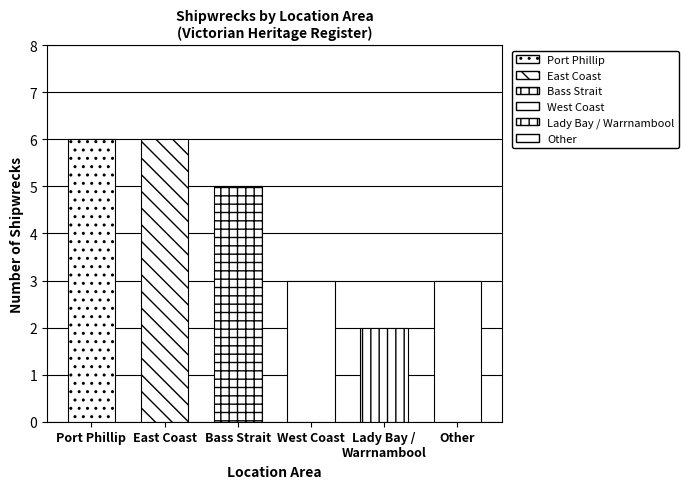

Does the chart contain stacked bars?

No